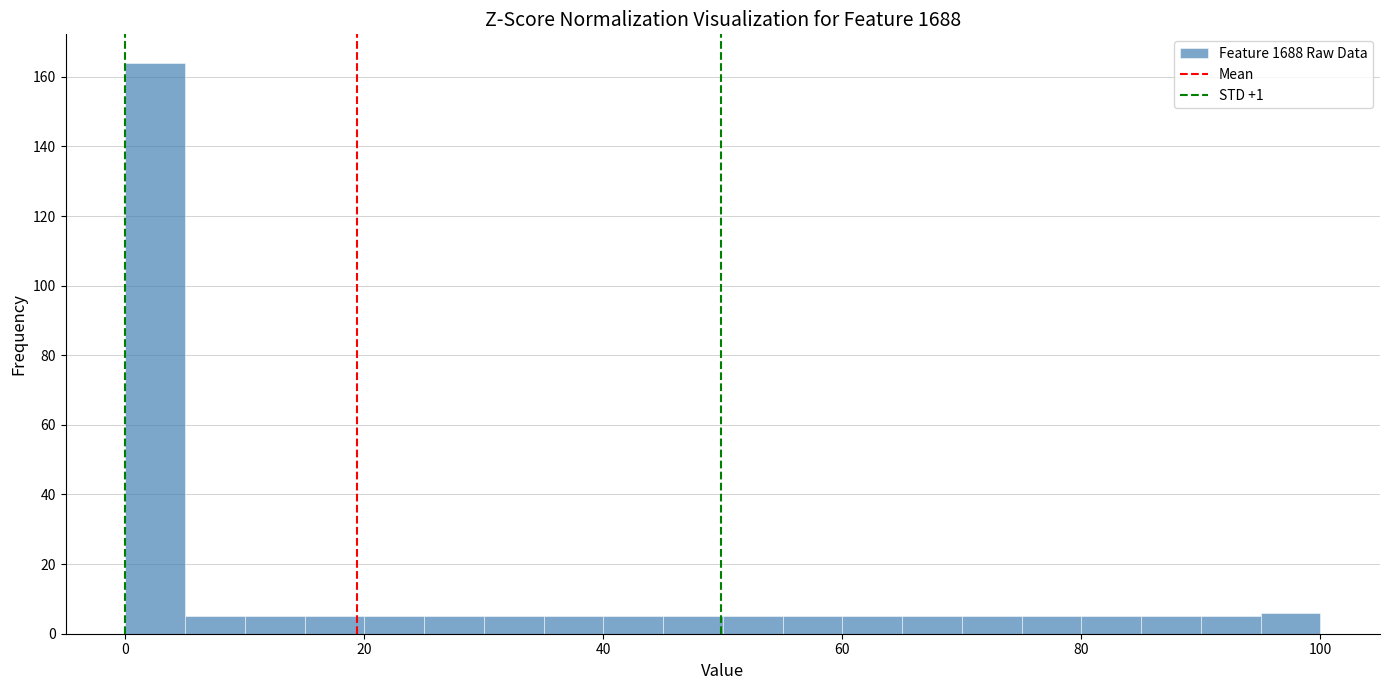

Around what value on the x-axis is the tallest bar? Give the approximate position of its centre, as read against the axis.

2